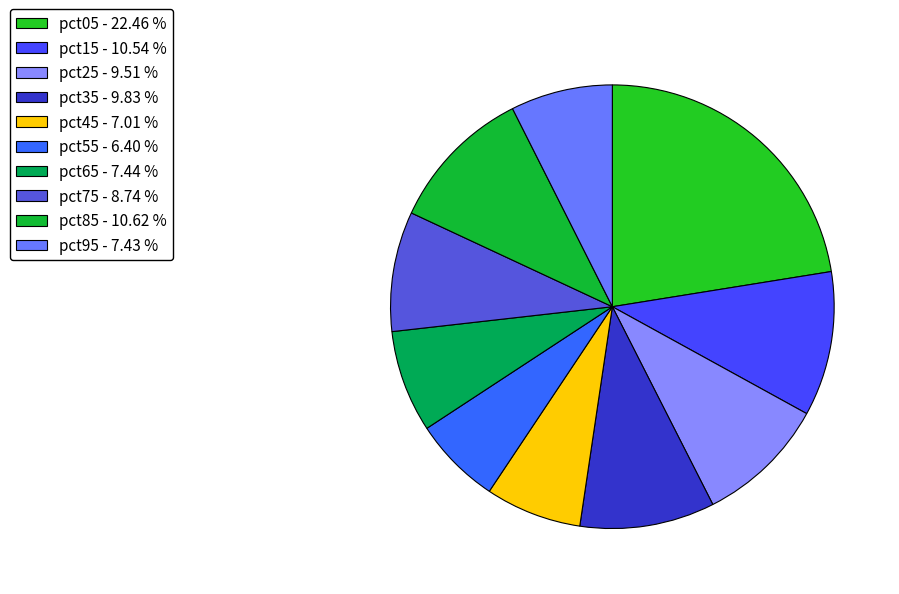

The pct45 slice represents 7% of the pie. True or false?

True